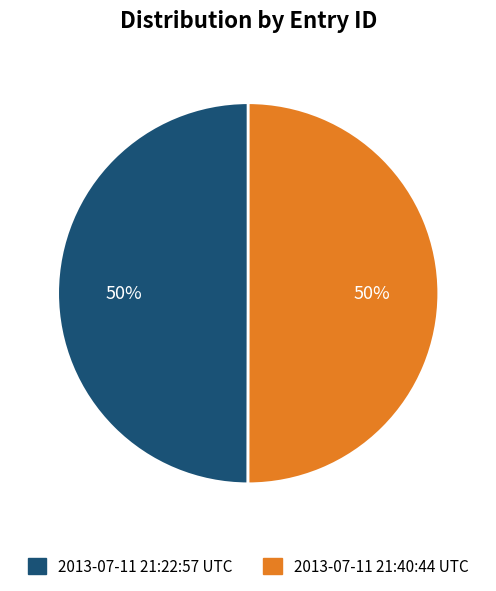

To the nearest percent, what percentage of the pie is 2013-07-11 21:40:44 UTC?

50%